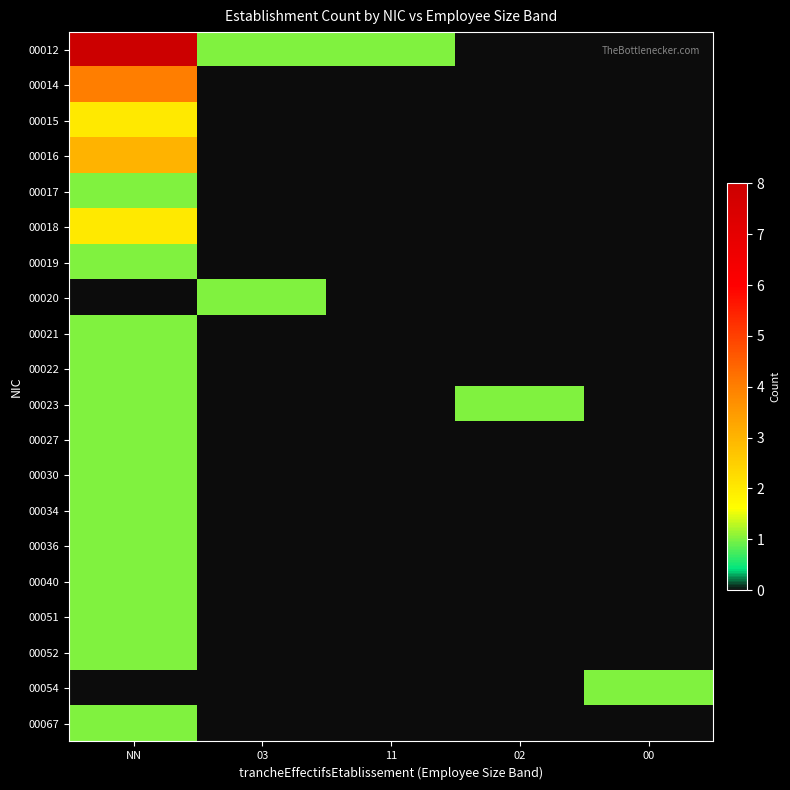

What is the spread (max minus min) of values at 11?

1